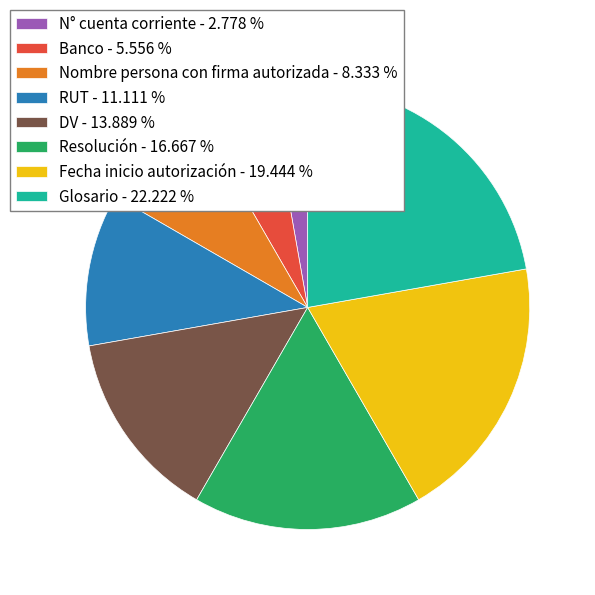

Is the sum of DV - 13.889 % and Resolución - 16.667 % greater than half?

No